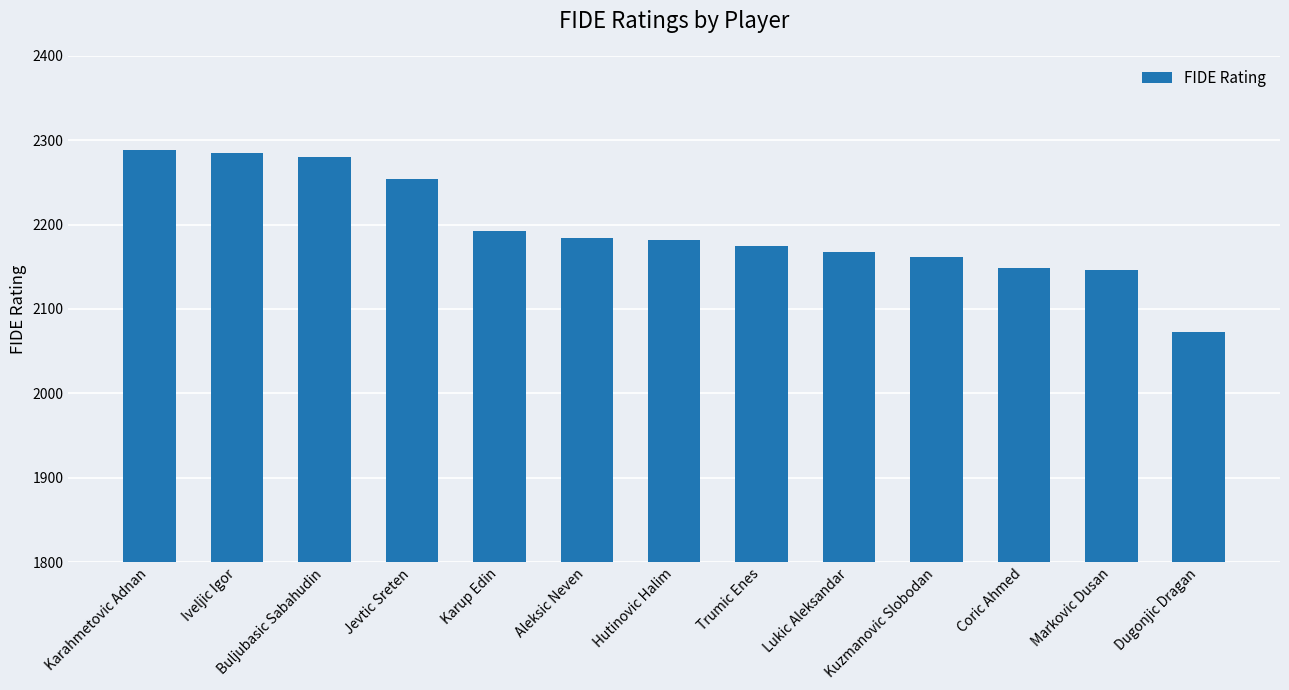

What is the sum of the values at Karup Edin and Lukic Aleksandar?

4360